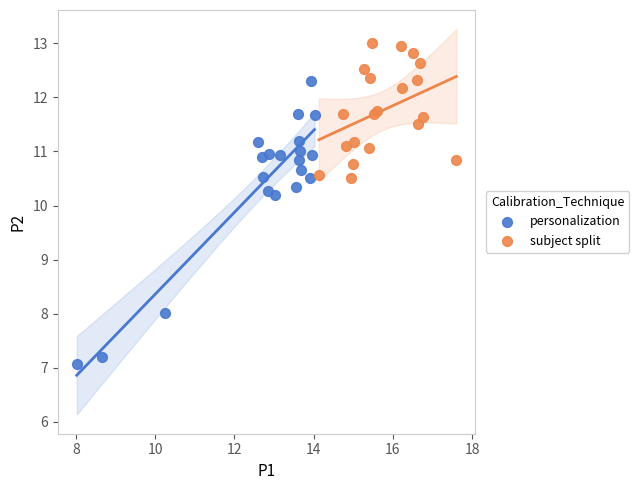

Which series reaches the maximum Y coordinate?

subject split